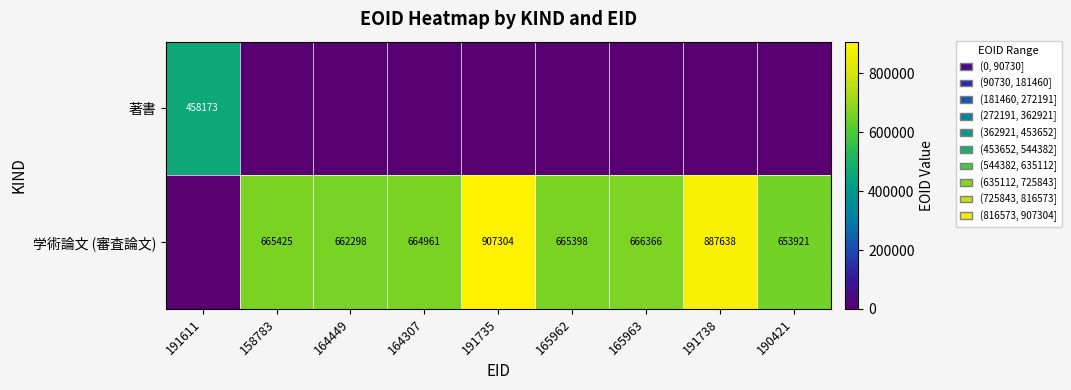

Between 190421 and 164449, which is larger?

190421